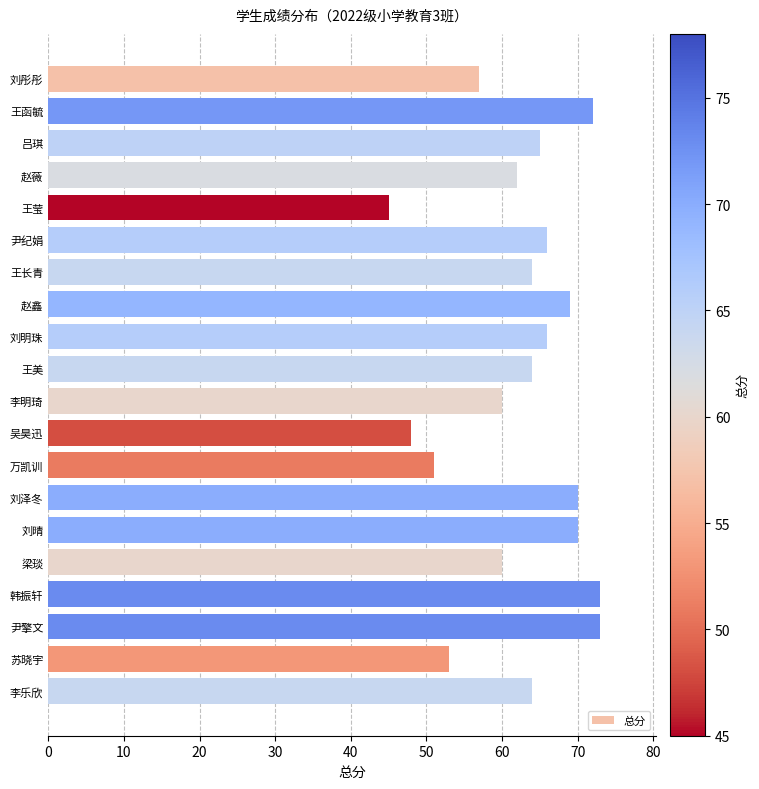

Is it true that the value at 万凯训 is 51?

True